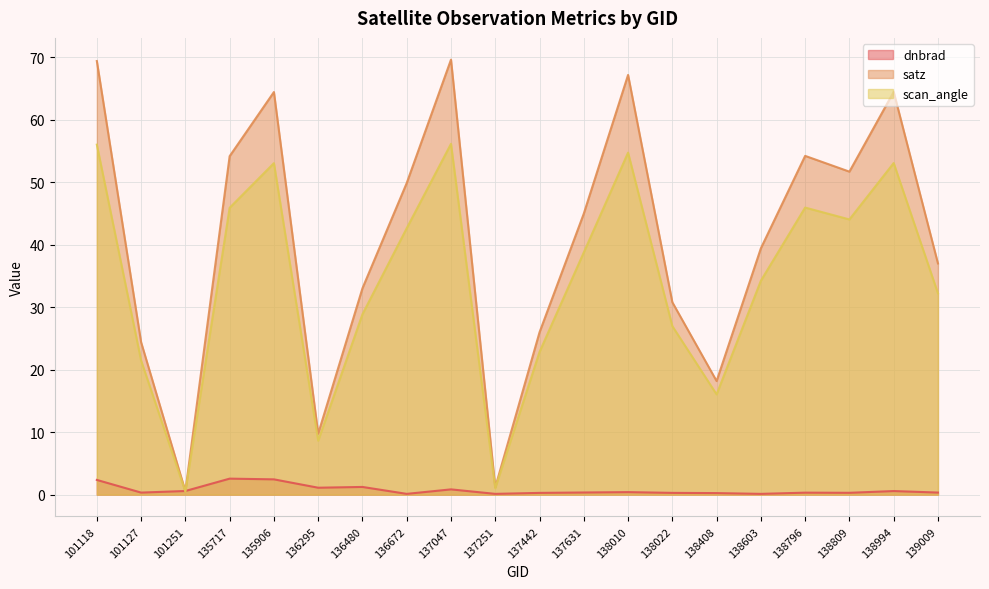

What is the value of the dnbrad point at the 19th from the left?

0.6